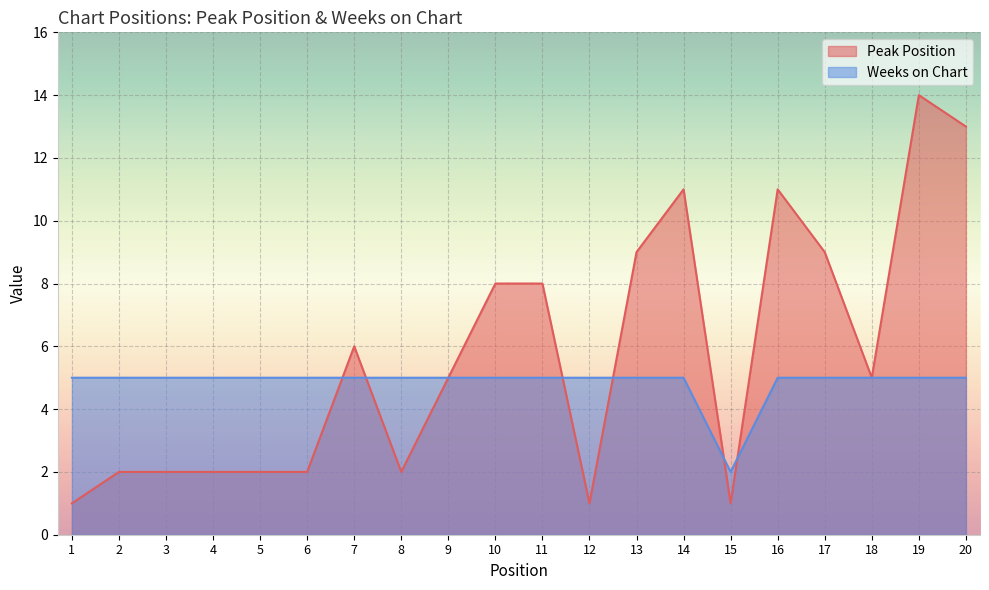

What are all the series names shown in the legend?

Peak Position, Weeks on Chart